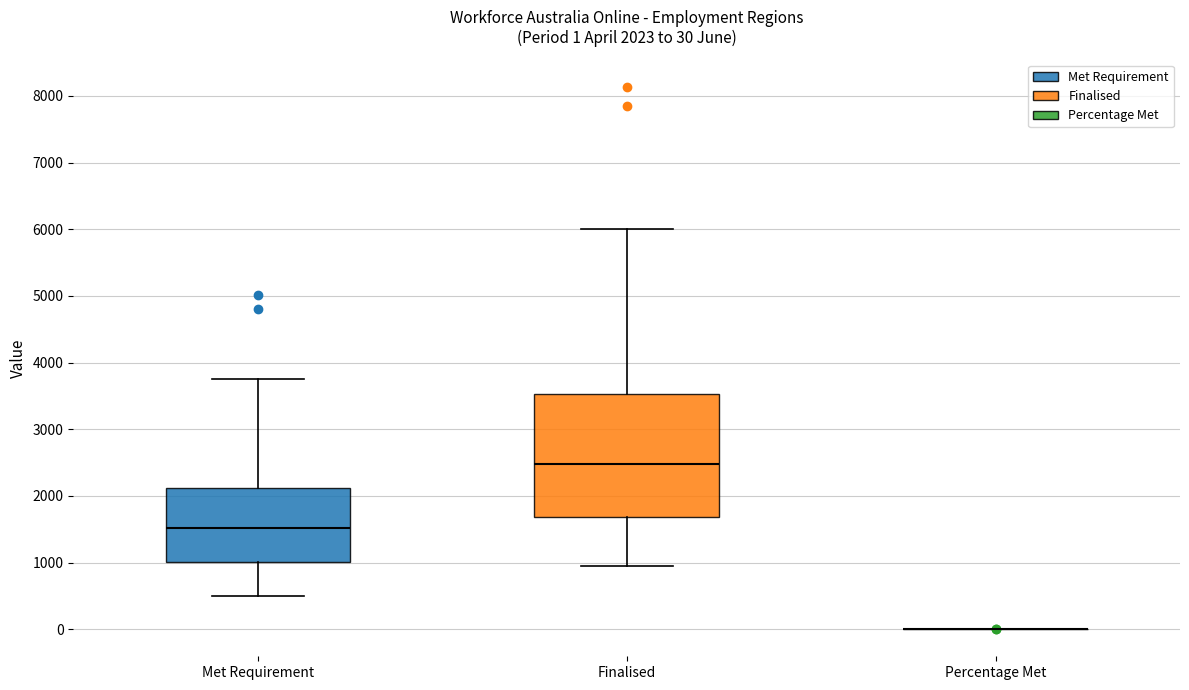

Which box is the tallest, from its lower edge to its upper edge?

Finalised